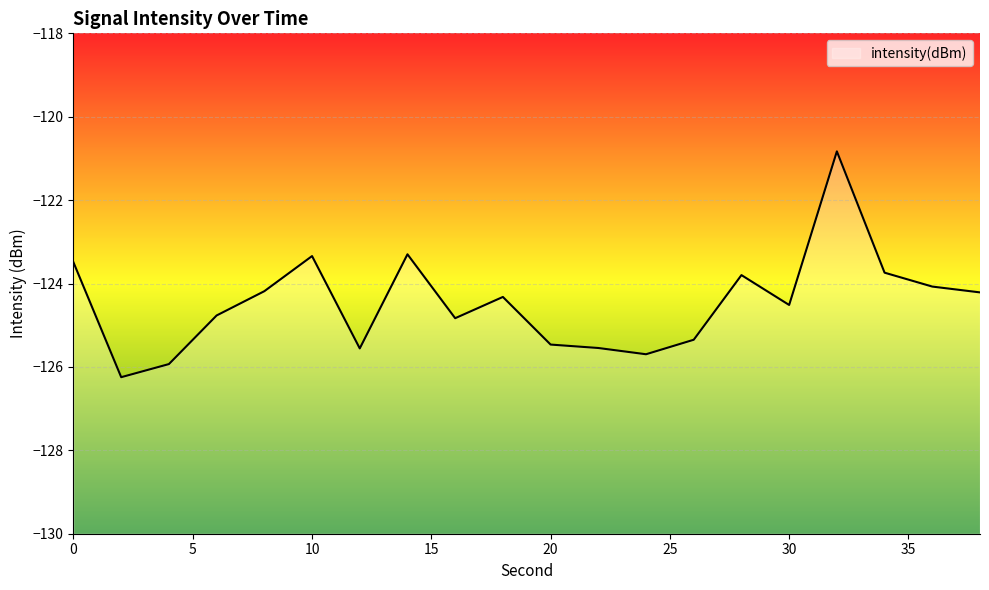

True or false: the data has more than 0 interior local peaks.

True